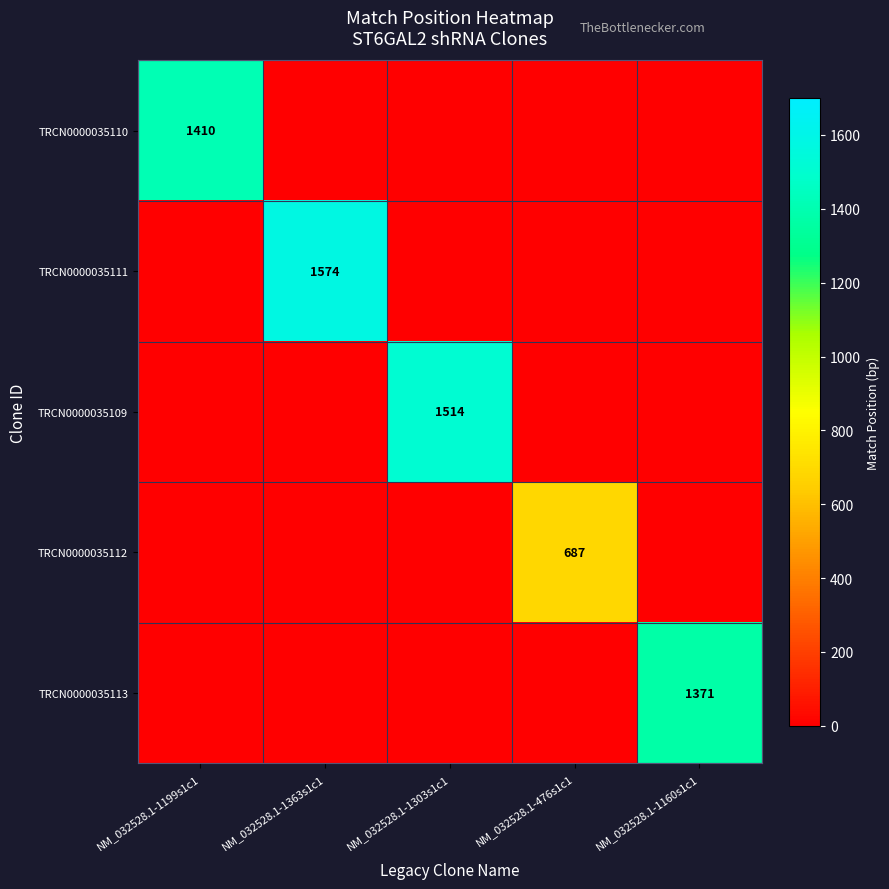

The TRCN0000035112 series shows 1156 at NM_032528.1-476s1c1. True or false?

False